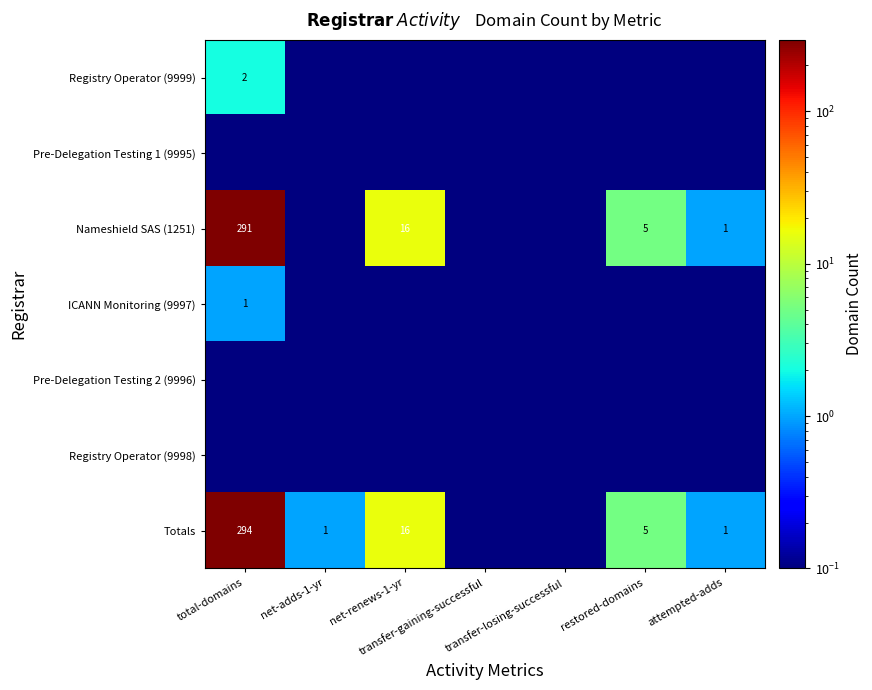

Between attempted-adds and net-adds-1-yr, which is larger?

attempted-adds